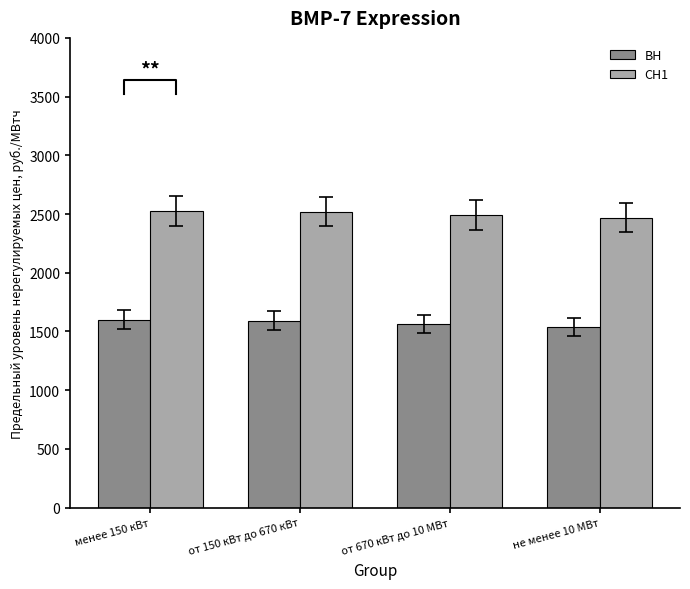

What is the difference between the highest and lowest values at не менее 10 МВт?

928.7